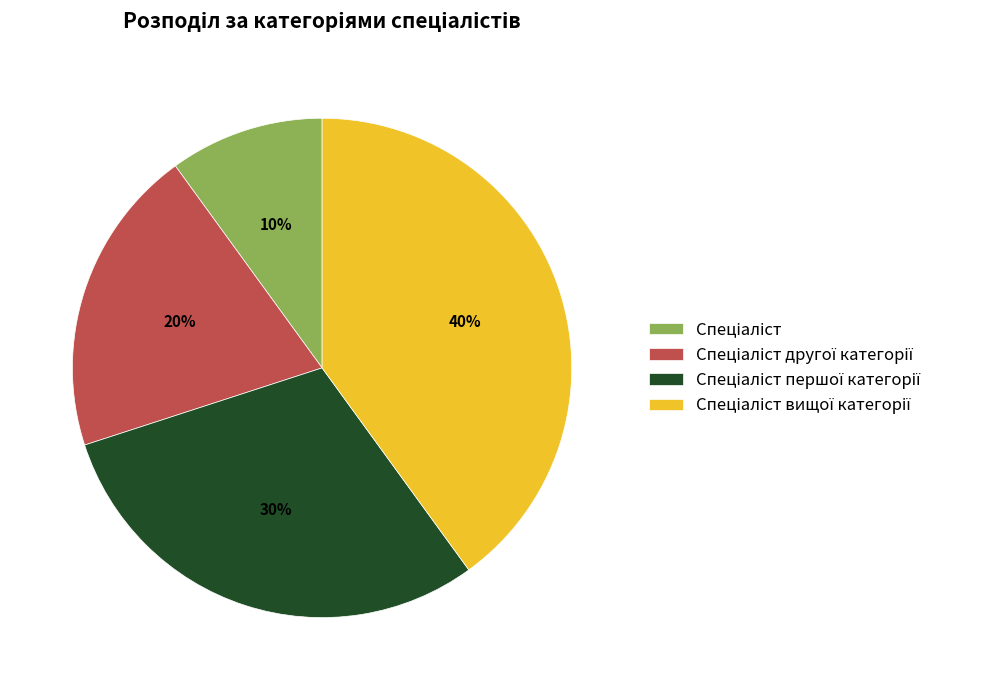

To the nearest percent, what is the difference between the largest and smallest slice percentages?

30%